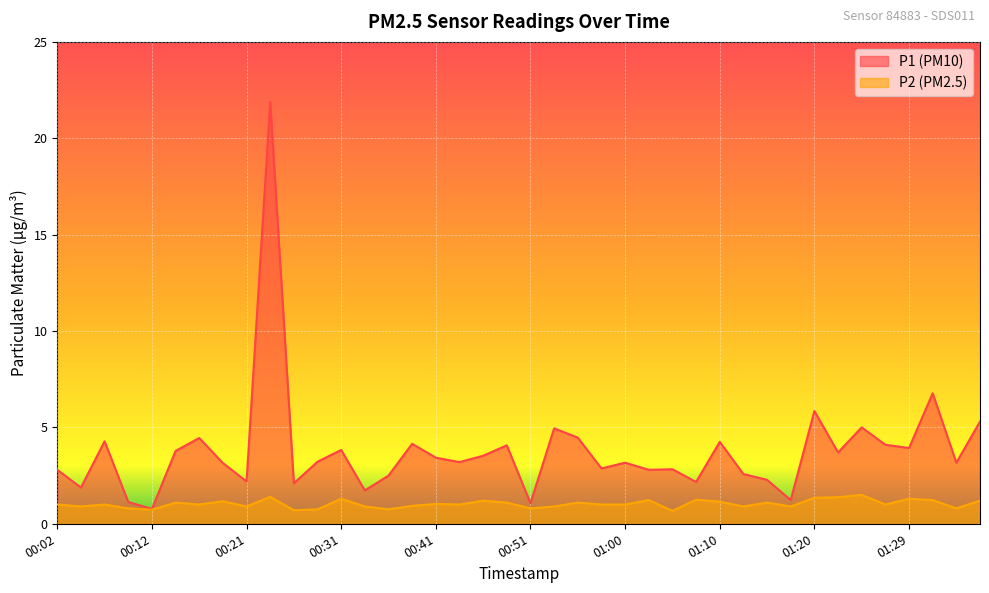

At 01:34, list the series in order from smallest to largest.

P2, P1